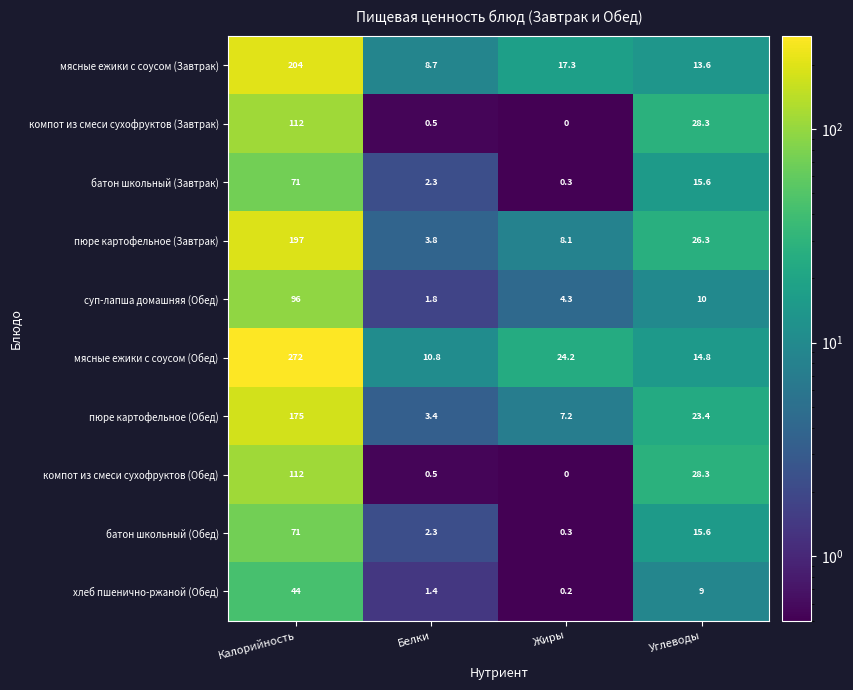

Which series has the largest total across all categories?

мясные ежики с соусом (Обед)